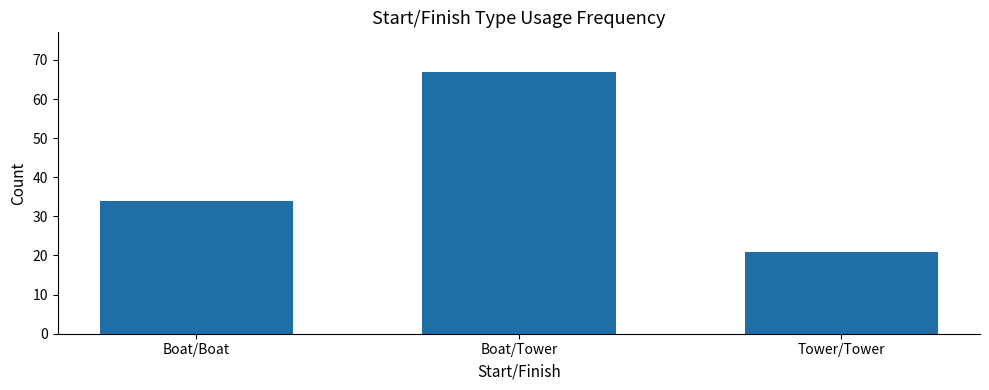

Does the chart contain stacked bars?

No